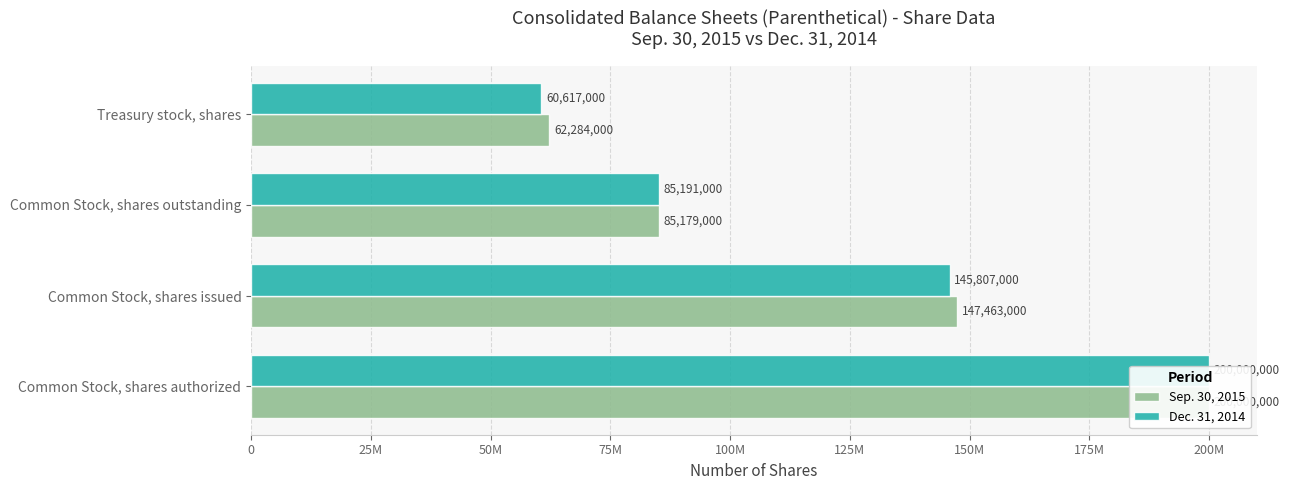

What is the lowest value of the Dec. 31, 2014 series?

60617000